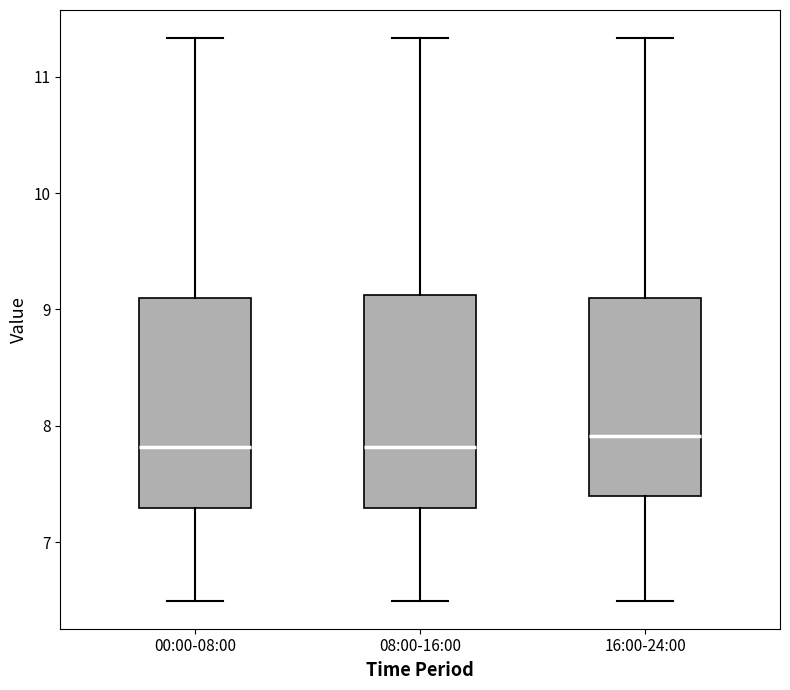

Where does the lower whisker of the box for 16:00-24:00 end on the y-axis? The values are not printed on the chart, so give them approximately, as read against the axis.

6.5